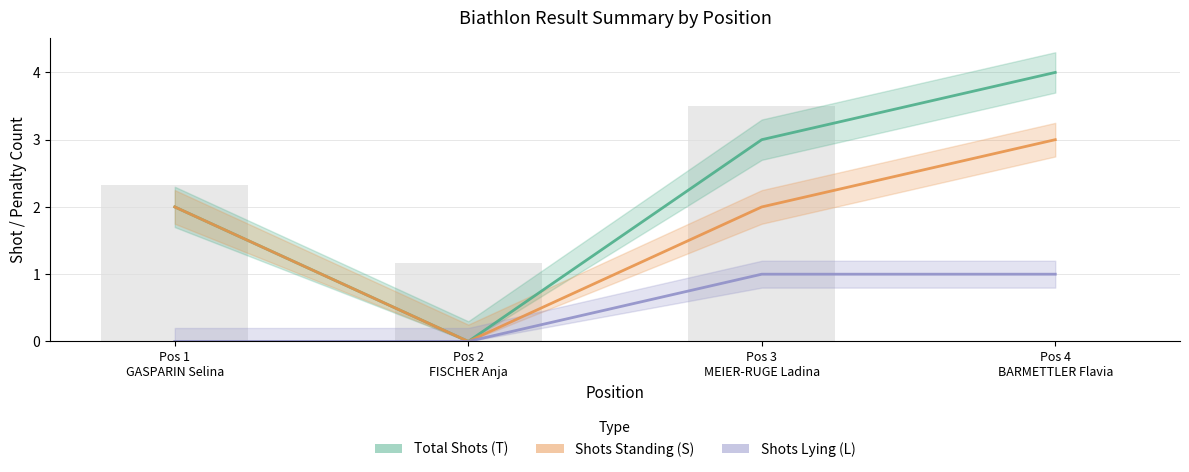

Which series has the largest total across all categories?

Total Shots (T)